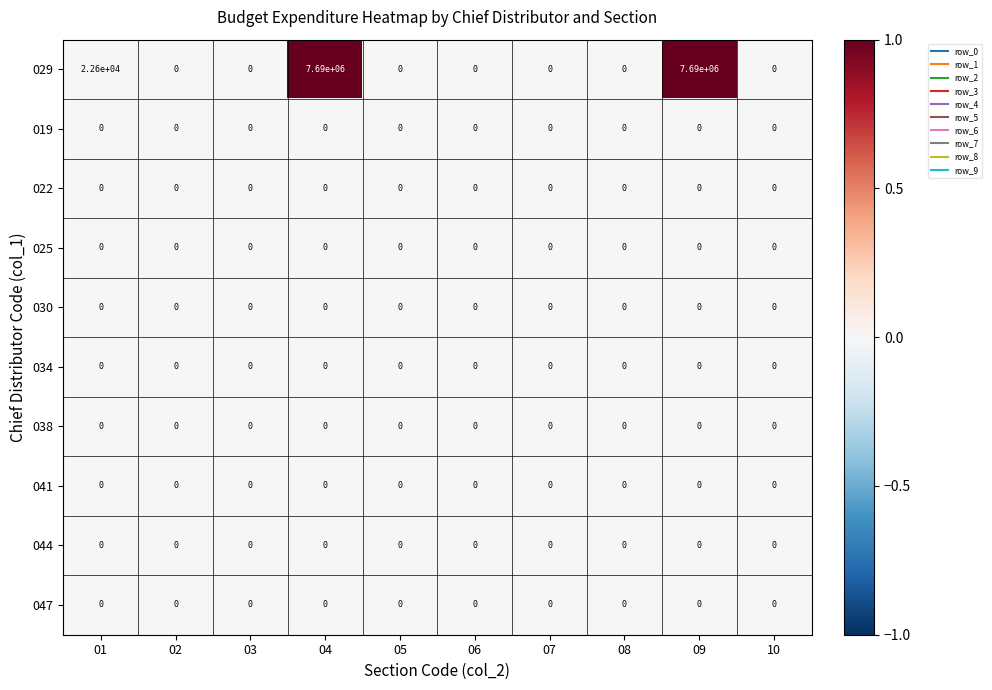

Which series changed the most between 04 and 10?

029